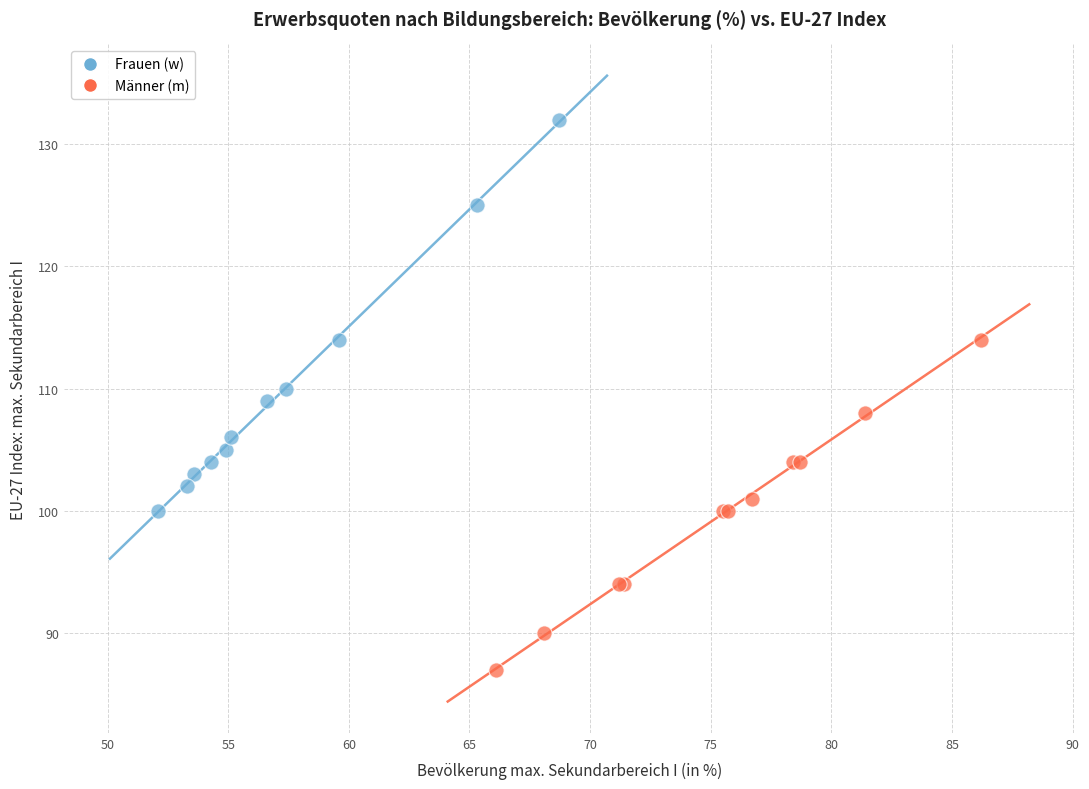

Which series has the largest Y range (max minus min)?

Frauen (w)